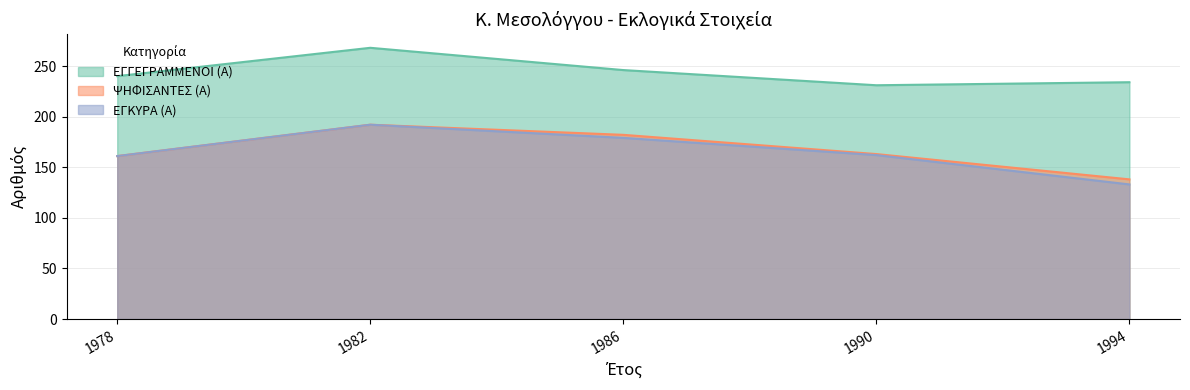

The value of ΨΗΦΙΣΑΝΤΕΣ (Α) at 1978 is 161. True or false?

True